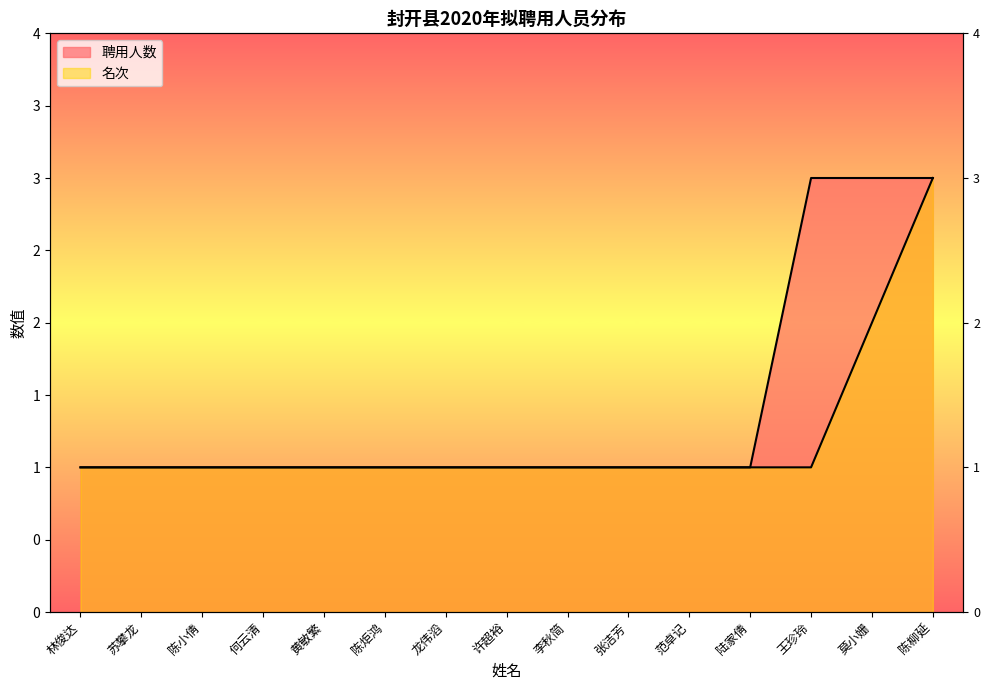

Count the 名次 values in the range 1 to 2.

14